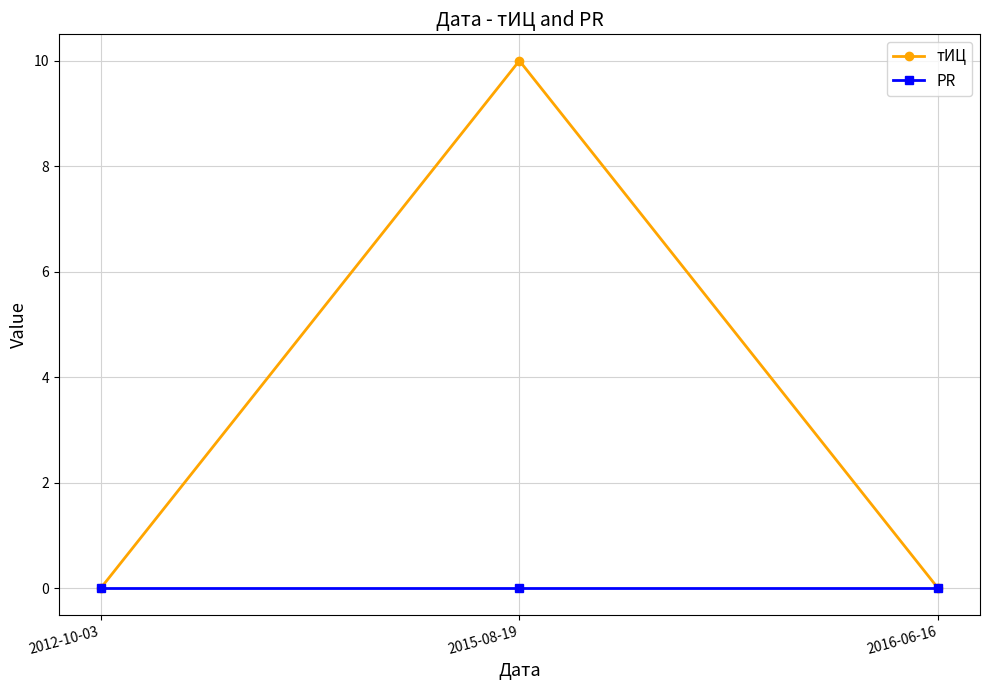

What is the label of the 2nd point from the left?

2015-08-19